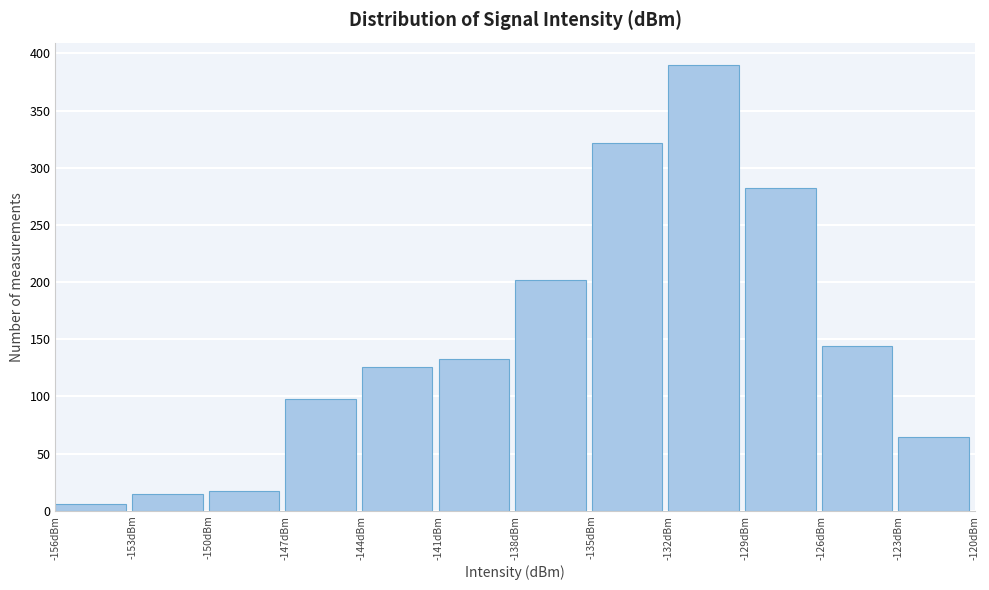

Over which range of the x-axis is the bar tallest?

-132 to -129